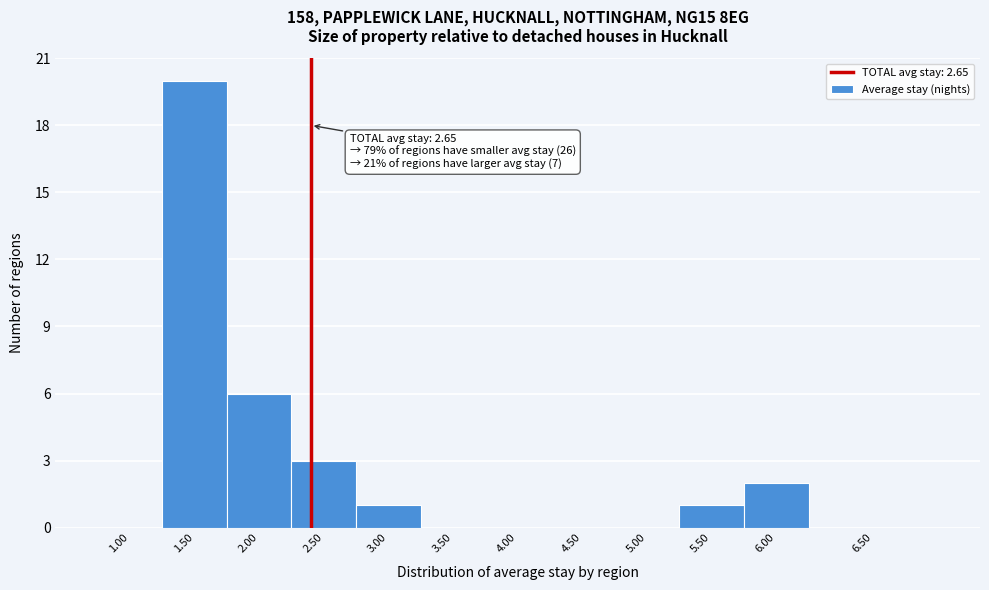

Reading right to left, extract all data points from this chart.

6.50=0	6.00=2	5.50=1	5.00=0	4.50=0	4.00=0	3.50=0	3.00=1	2.50=3	2.00=6	1.50=20	1.00=0